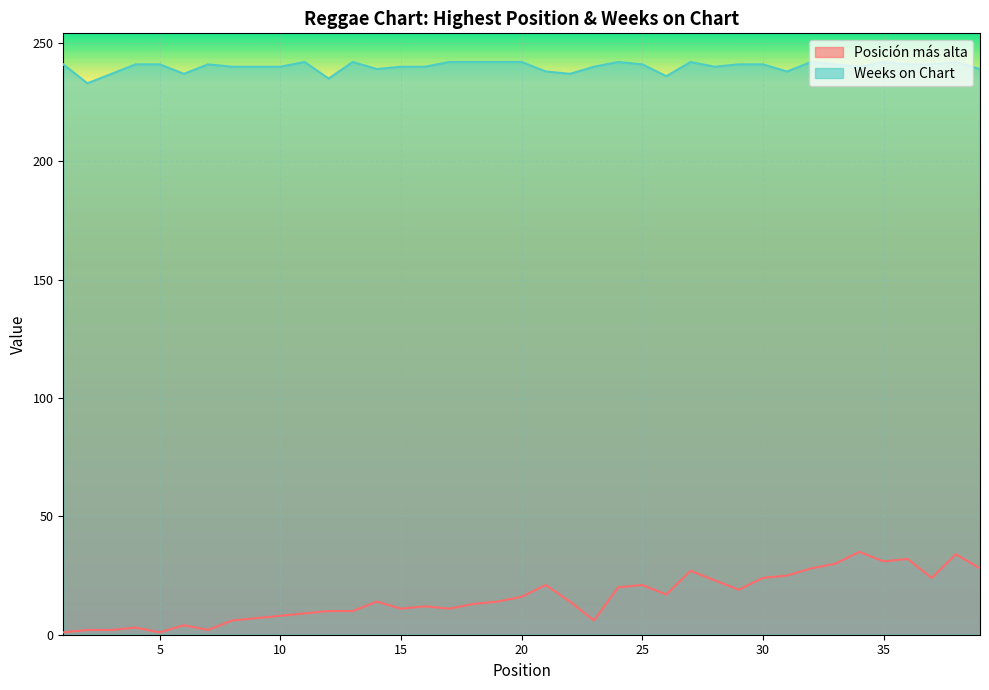

What are all the series names shown in the legend?

Posición más alta, Weeks on Chart